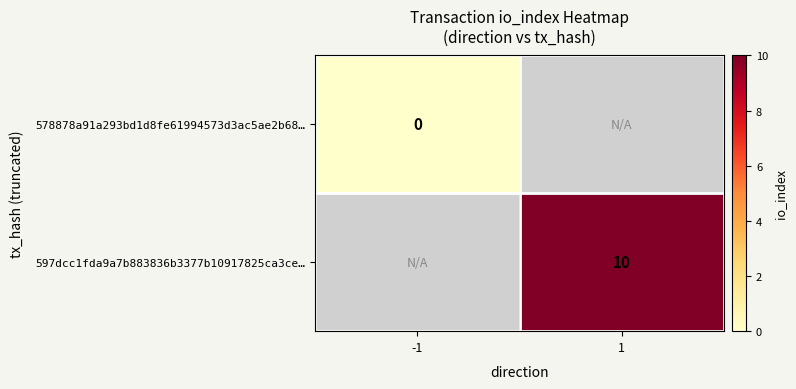

True or false: 597dcc1fda9a7b883836b3377b10917825ca3ce… has a value of 6 at 1.

False